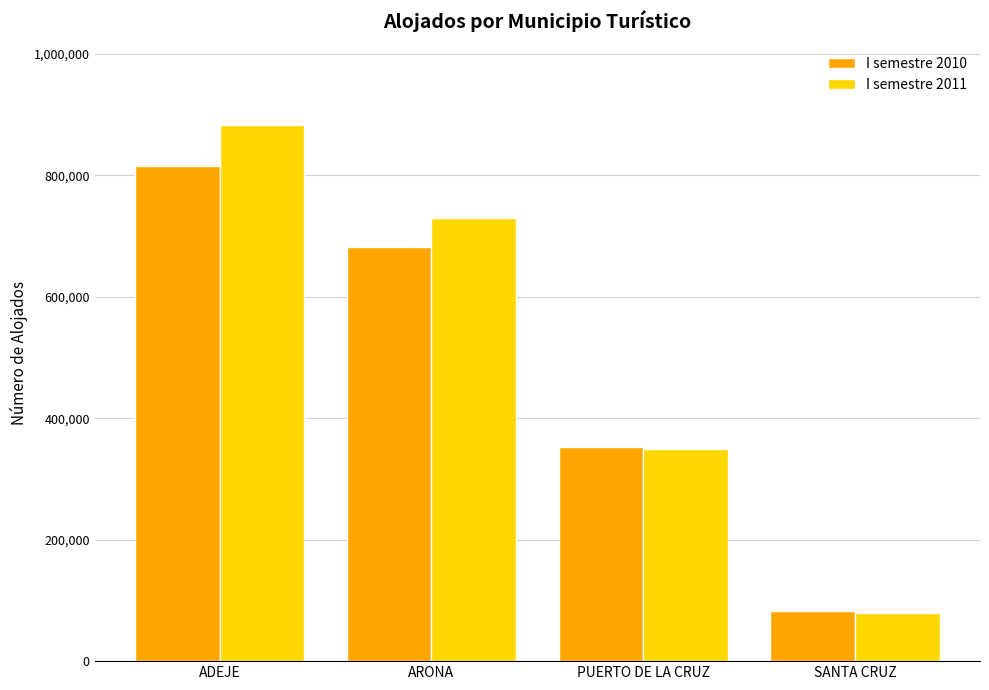

Which category has the highest value in the I semestre 2011 series?

ADEJE